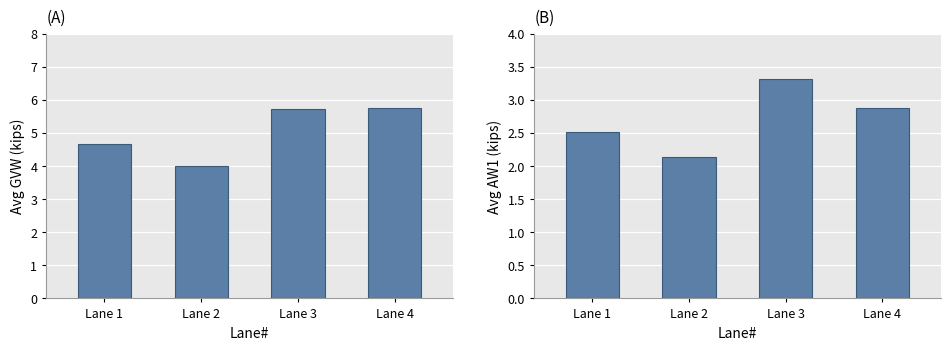

What is the difference between the highest and lowest values at Lane 4?

2.9